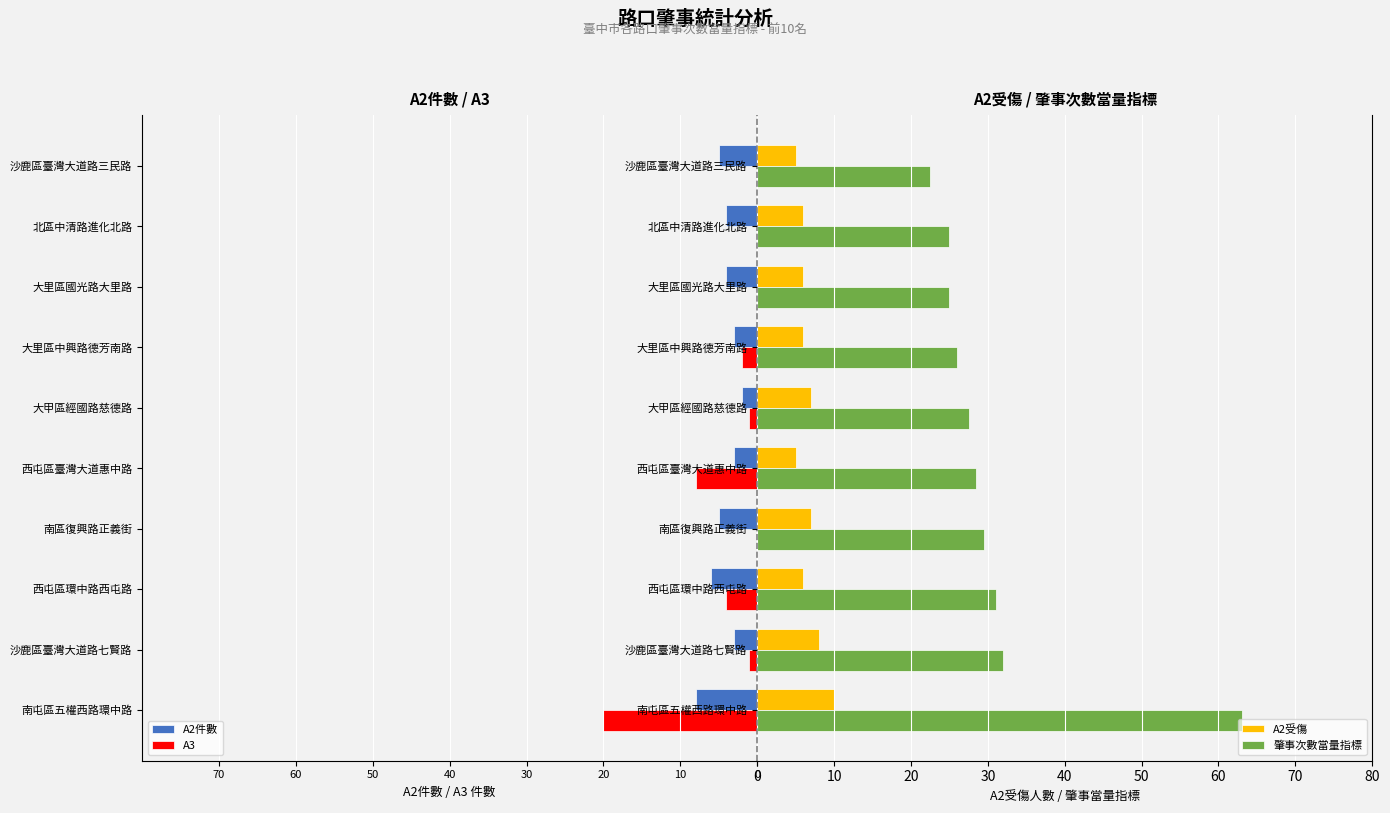

What are all the series names shown in the legend?

A2件數, A3, A2受傷, 肇事次數當量指標